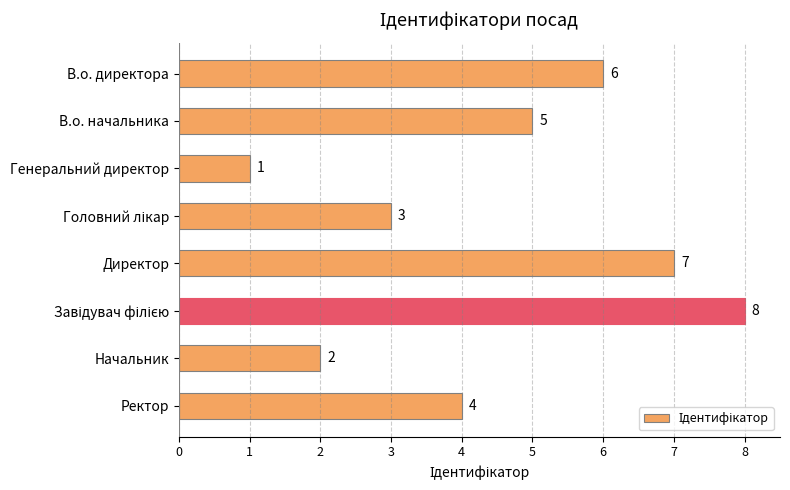

How many values are between 3 and 7?

5